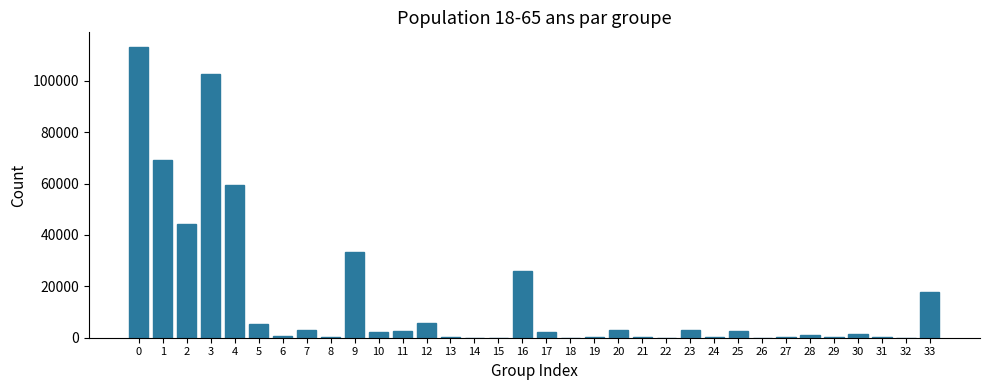

What is the greatest value displayed?

113237